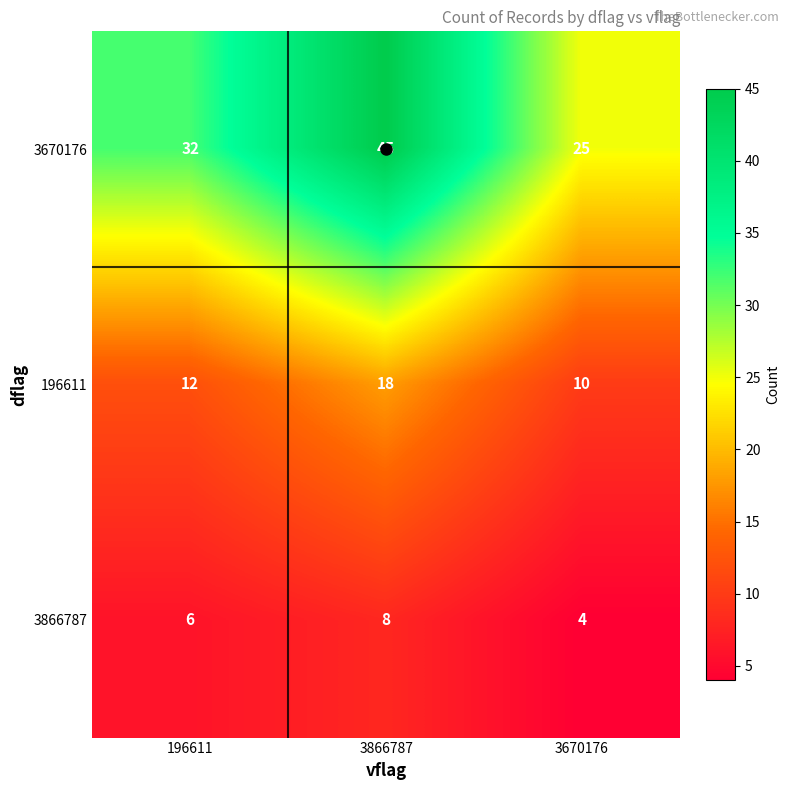

Count the 196611 values in the range 10 to 18.

3